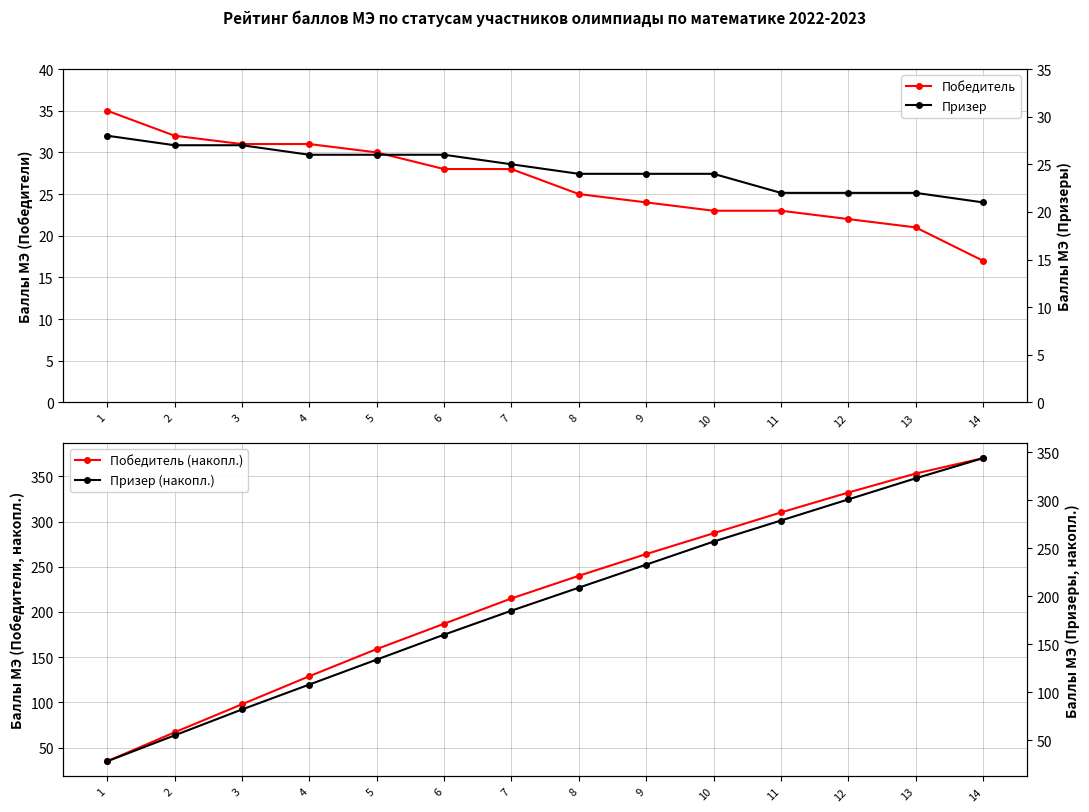

What is the total value across all series at 1?

126